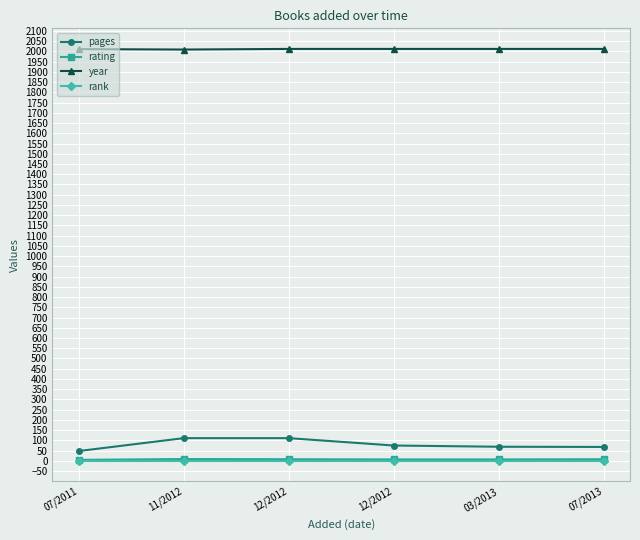

How many values in the rating series are below 8?

3